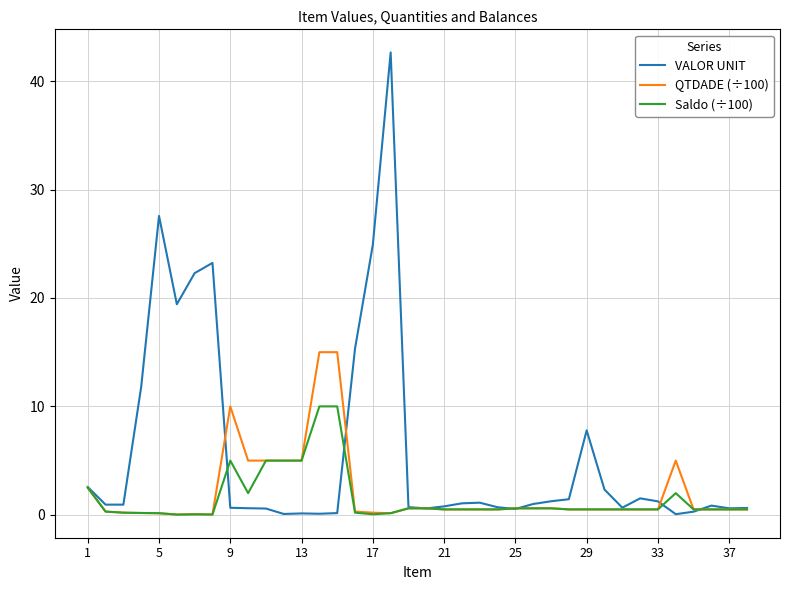

What is the greatest value displayed?

42.6